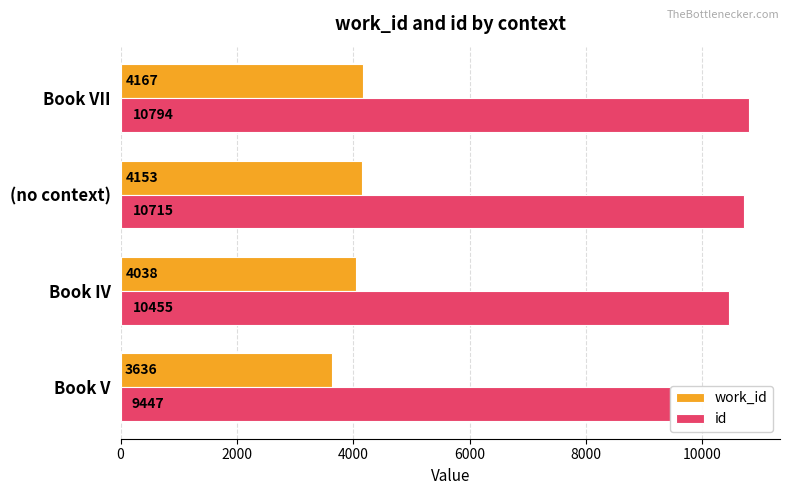

List the series in order of their overall mean, highest first.

id, work_id